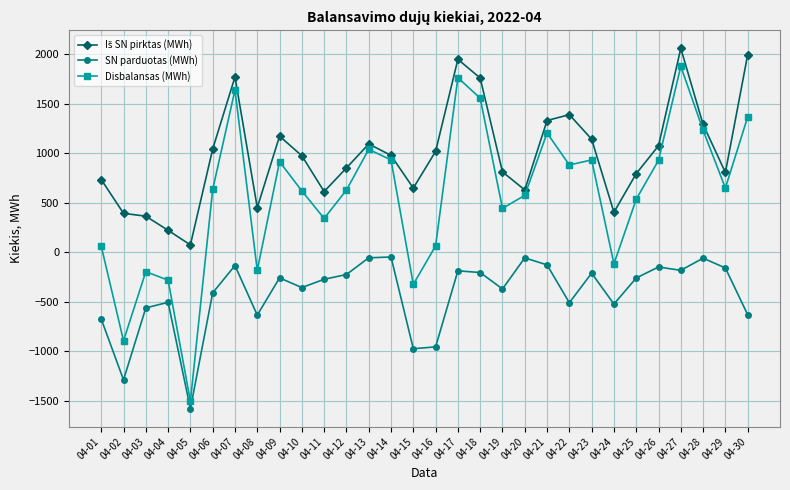

Which series has the widest spread of values?

Disbalansas (MWh)